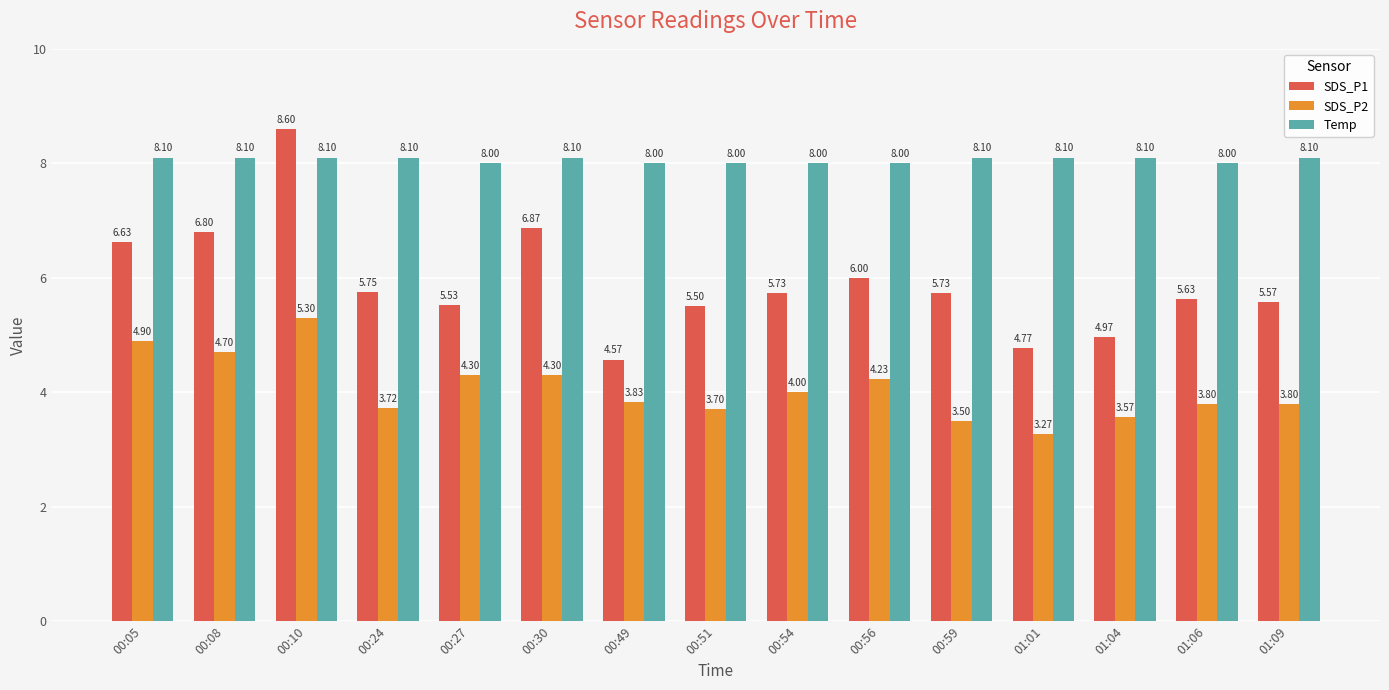

Rank the series by their maximum value, from highest to lowest.

SDS_P1, Temp, SDS_P2